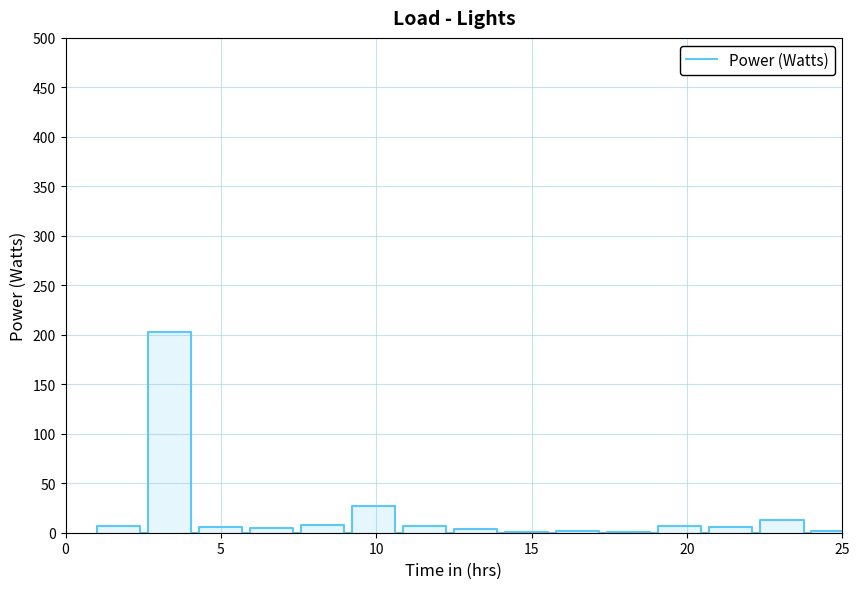

What is the greatest value displayed?

202.5